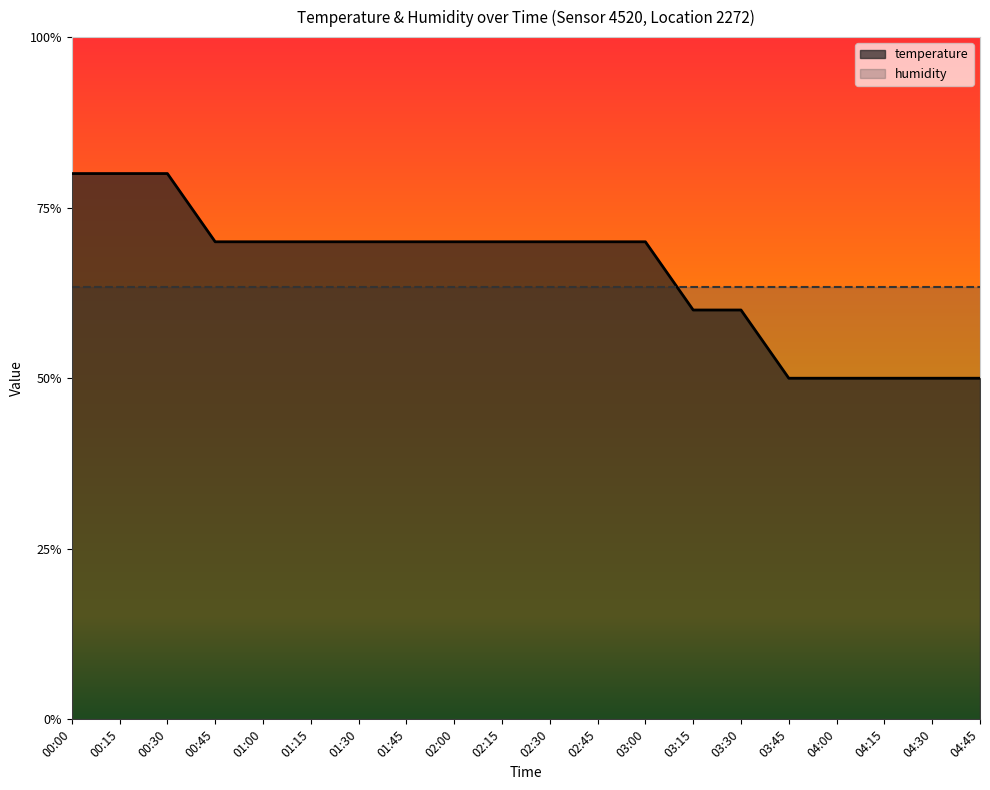

Which has a higher value, 01:30 or 00:15?

00:15